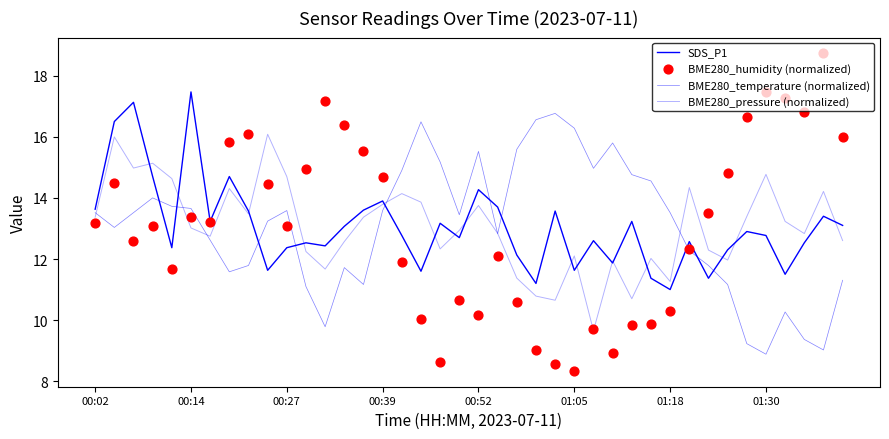

Which series reaches the maximum Y coordinate?

BME280_humidity (normalized)